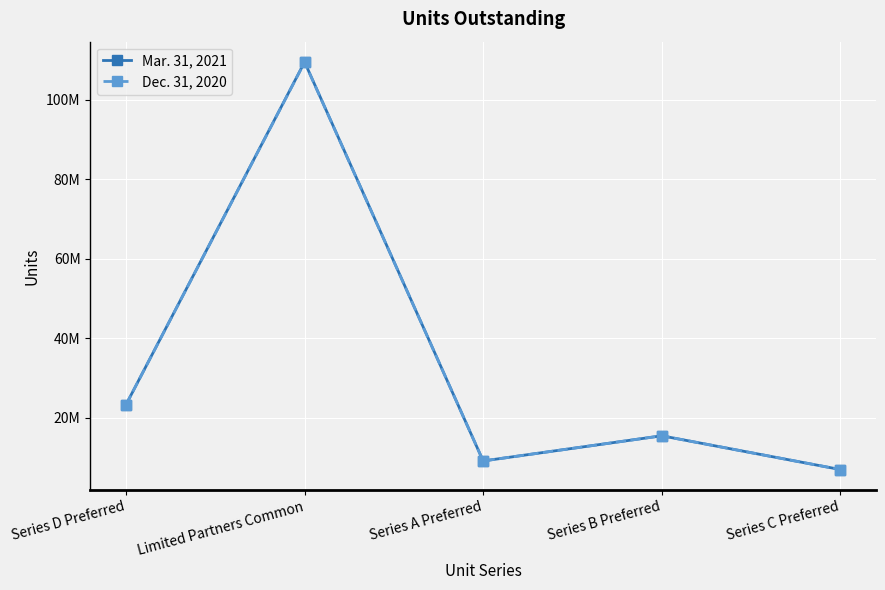

At how many categories does at least one series exceed 54714662?

1